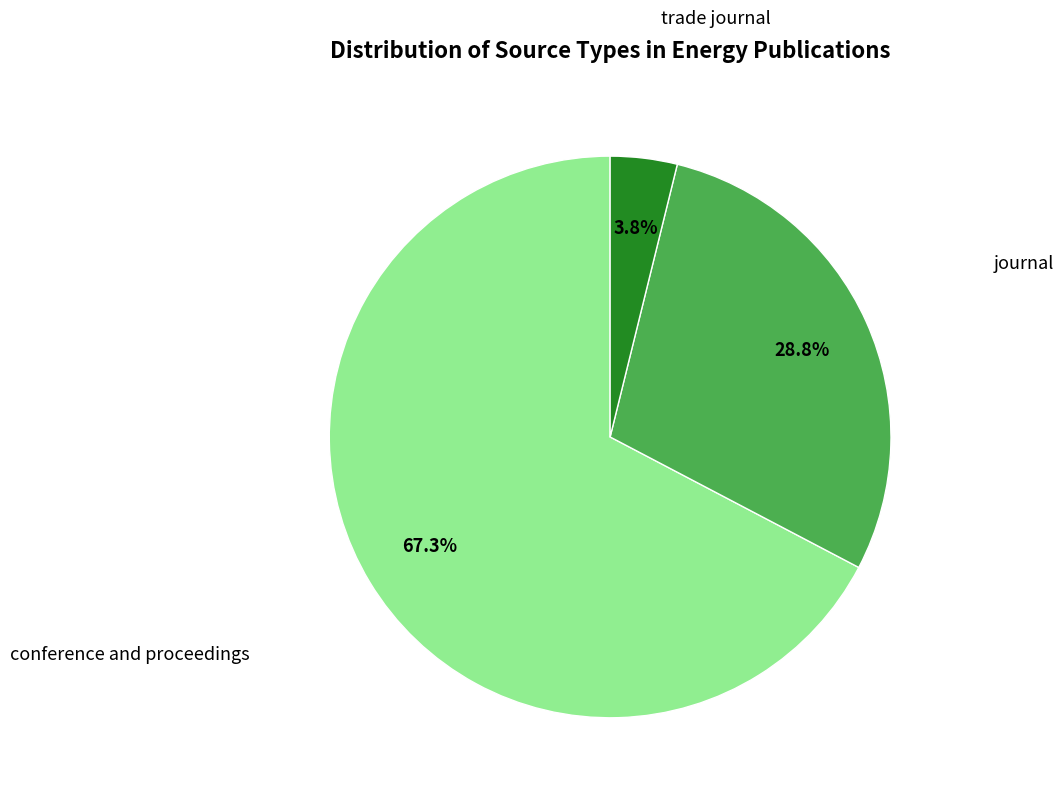

Which category accounts for the majority?

conference and proceedings